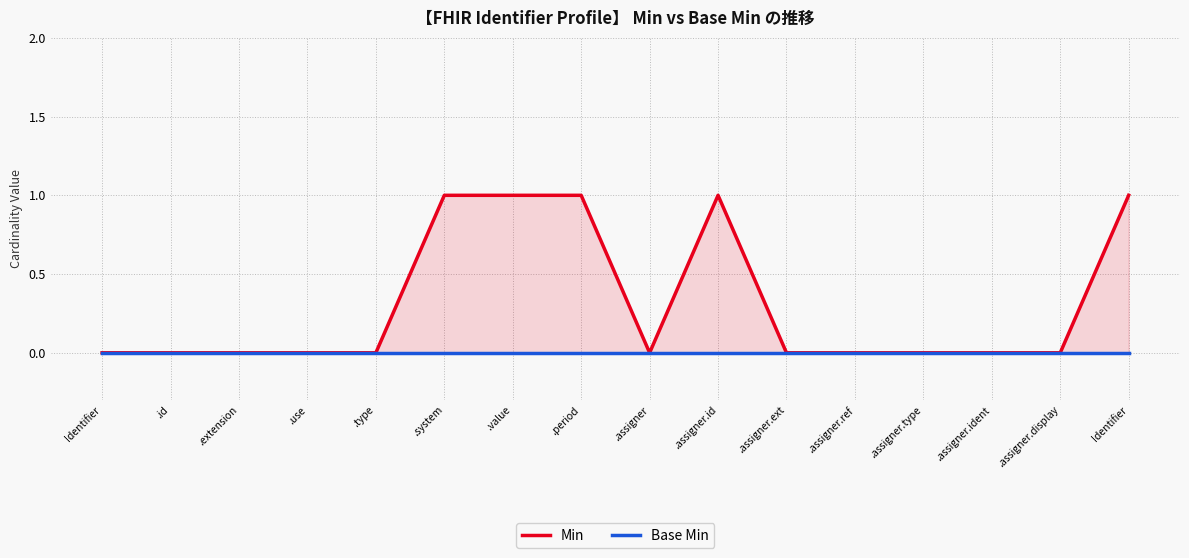

What is the label of the 11th point from the right?

.system